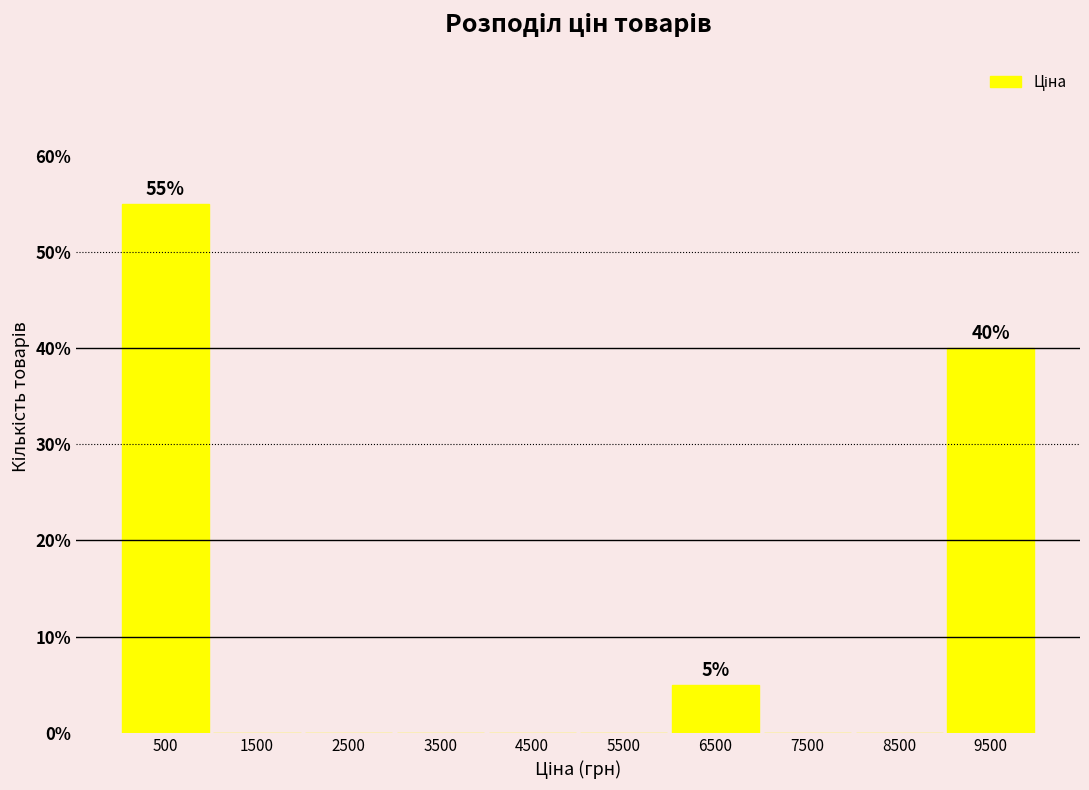

Over which range of the x-axis is the bar tallest?

0 to 1000